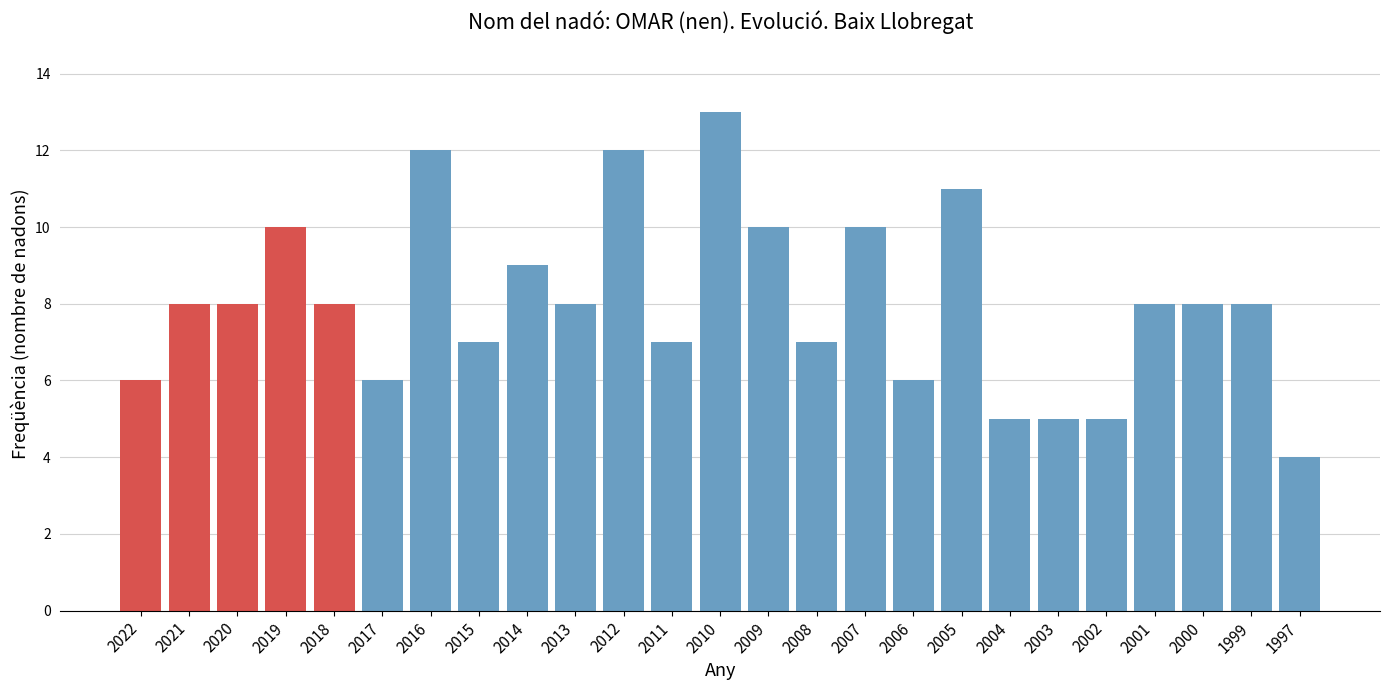

Reading right to left, list all the values displayed in this chart.

1997=4	1999=8	2000=8	2001=8	2002=5	2003=5	2004=5	2005=11	2006=6	2007=10	2008=7	2009=10	2010=13	2011=7	2012=12	2013=8	2014=9	2015=7	2016=12	2017=6	2018=8	2019=10	2020=8	2021=8	2022=6